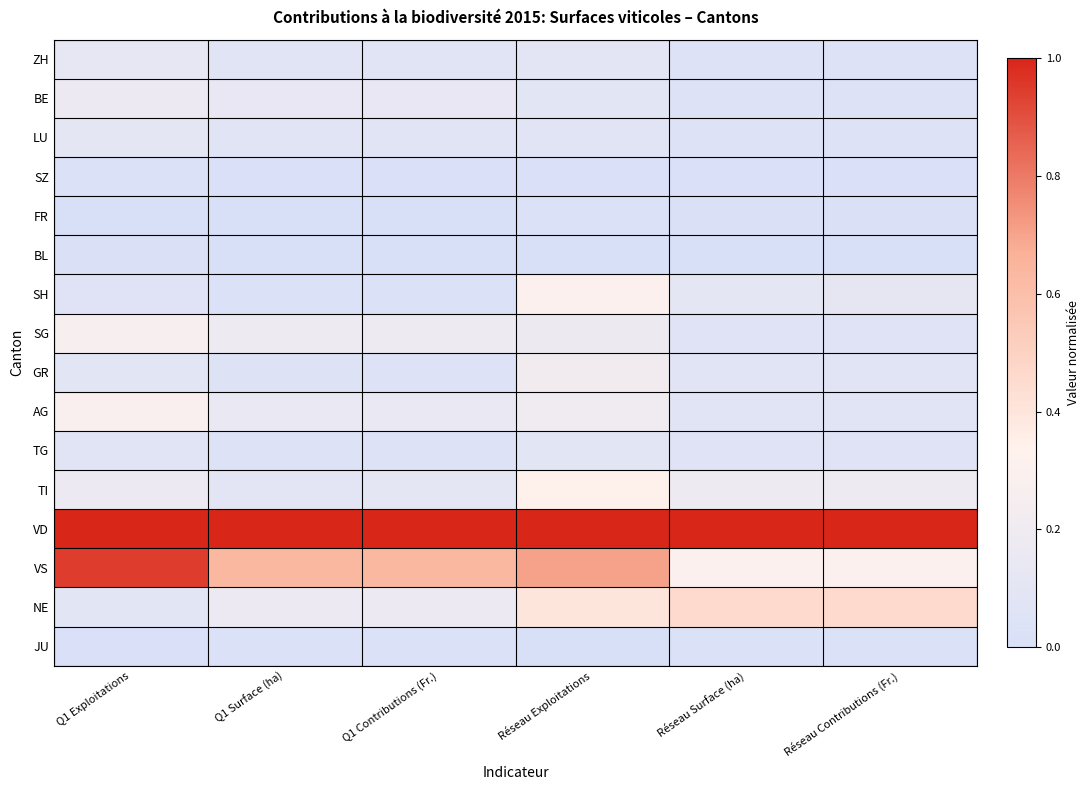

Which series changed the most between Q1 Exploitations and Réseau Surface (ha)?

VS